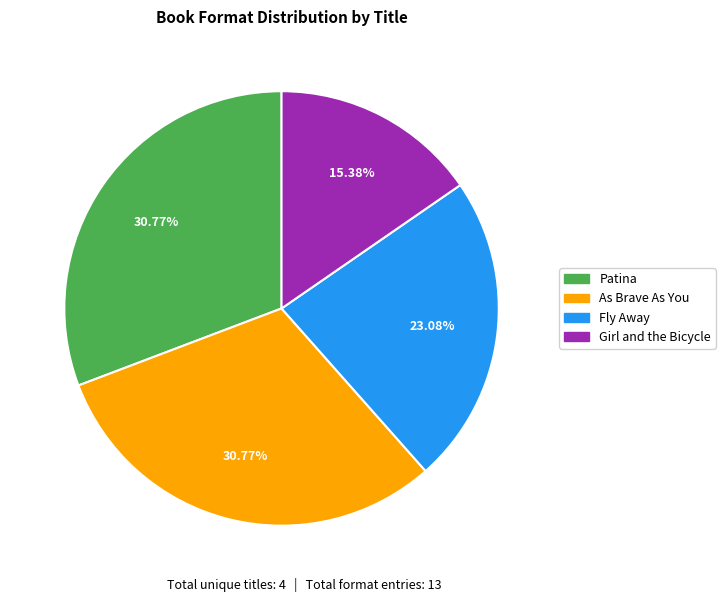

Is the sum of As Brave As You and Fly Away greater than half?

Yes